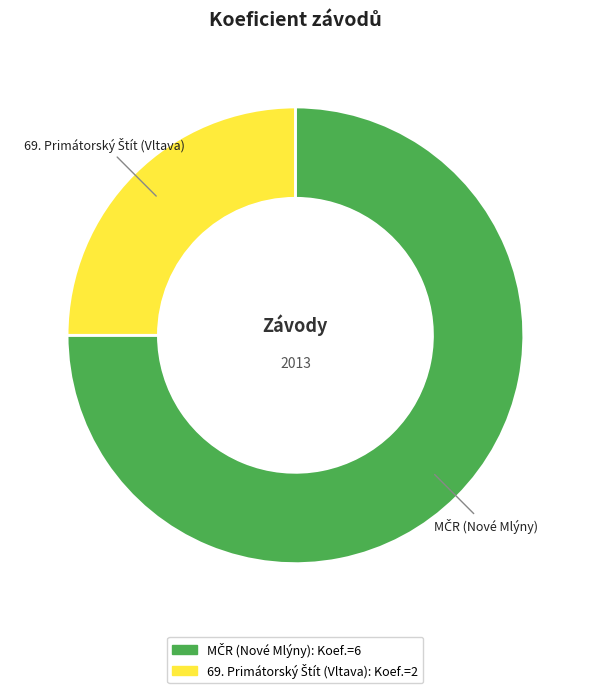

Is there a majority slice in this chart?

Yes